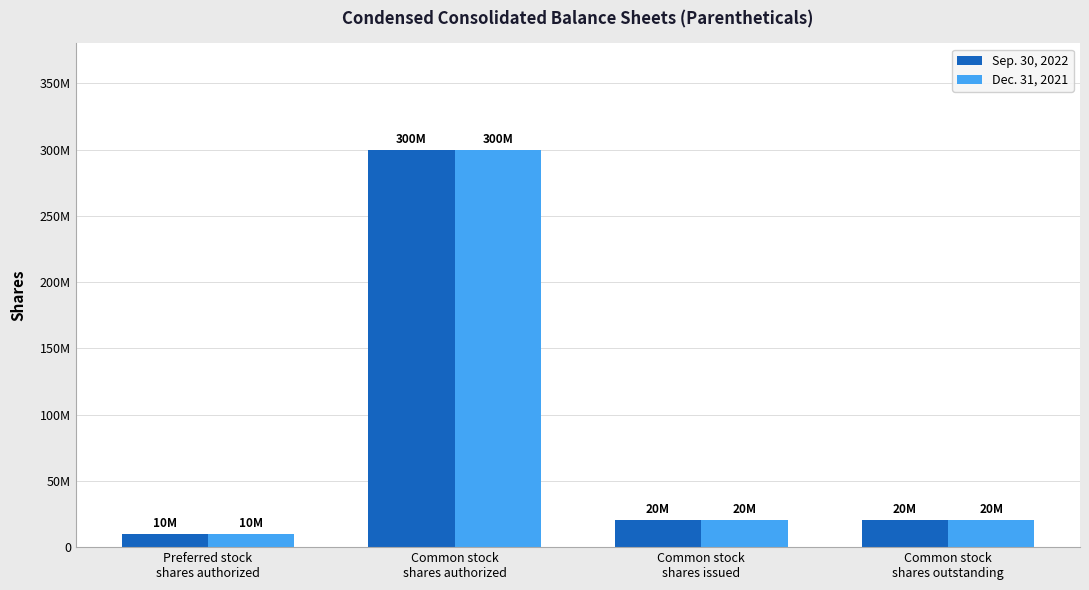

What are all the series names shown in the legend?

Sep. 30, 2022, Dec. 31, 2021